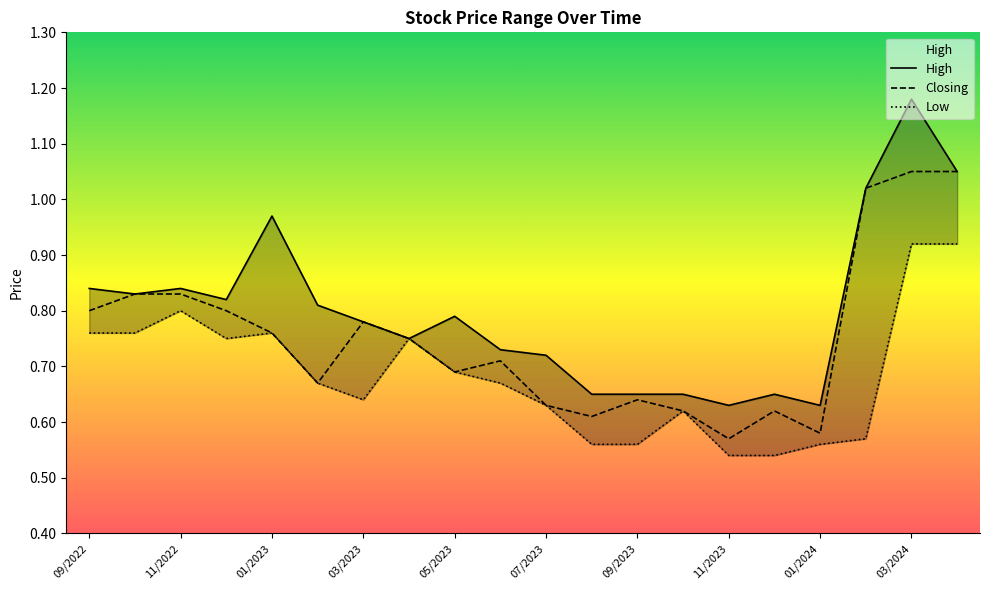

What are all the series names shown in the legend?

High, Closing, Low